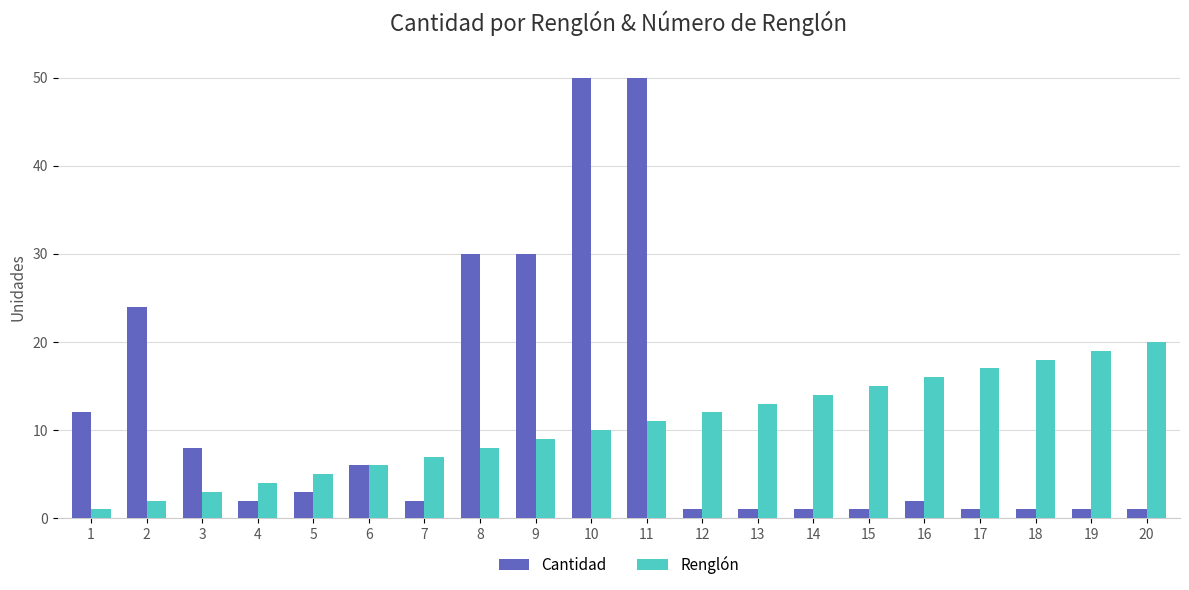

Which series has the widest spread of values?

Cantidad